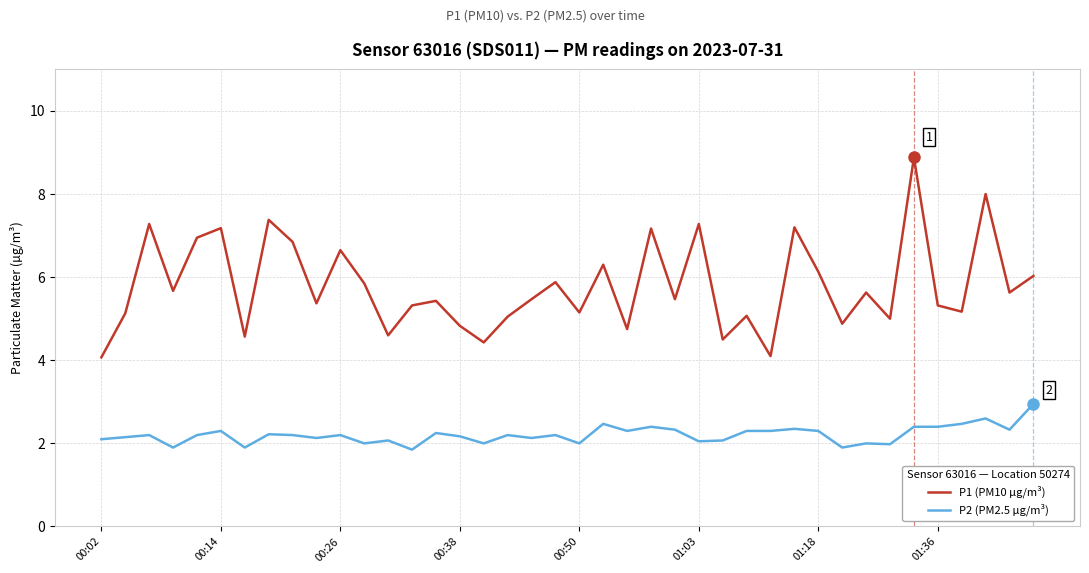

Which series has the largest range (max minus min)?

P1 (PM10 µg/m³)